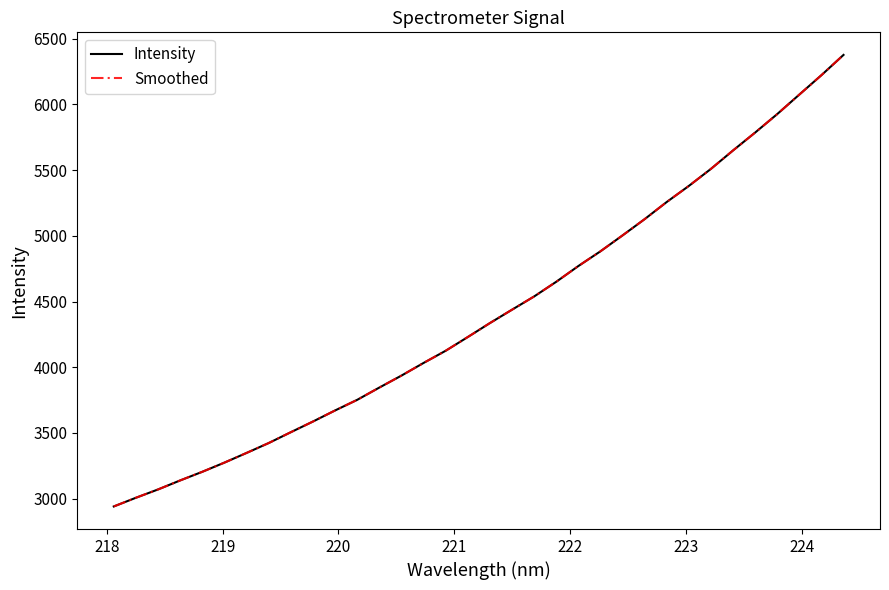

Is this an area chart (filled region under the line)?

No